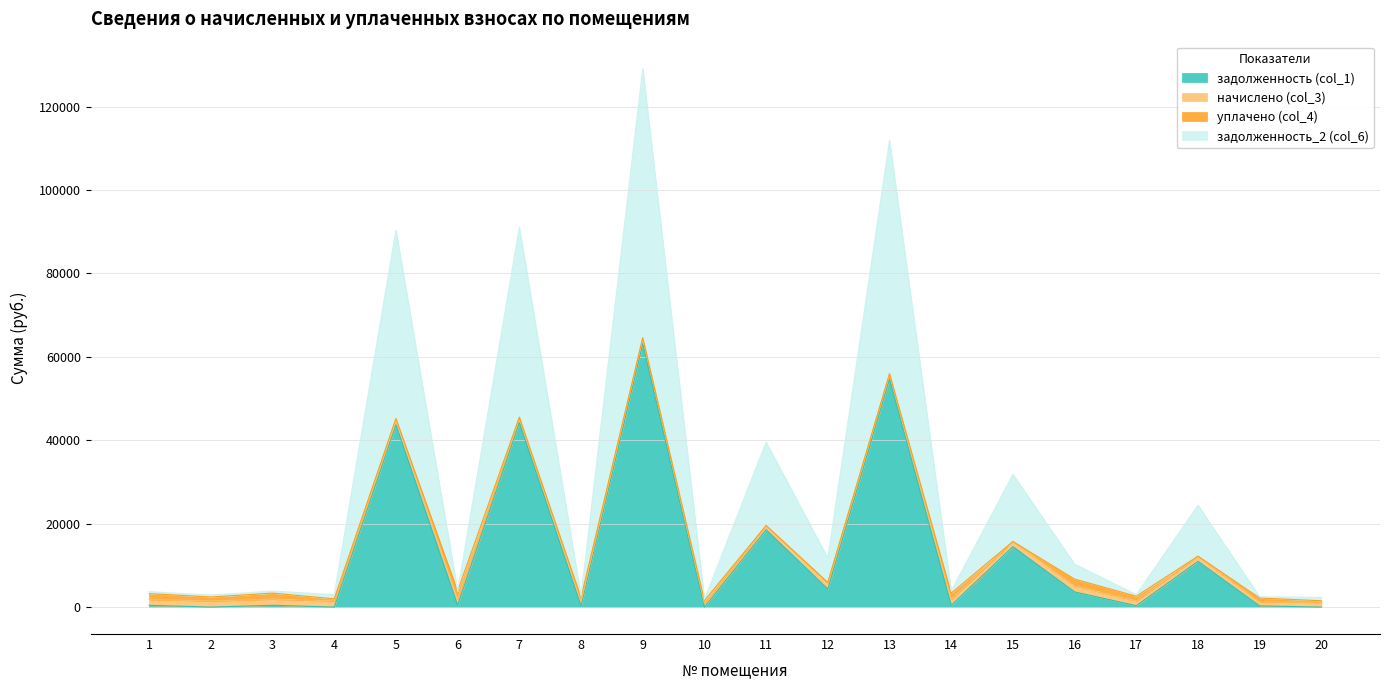

At which category does the chart reach its minimum across all series?

2